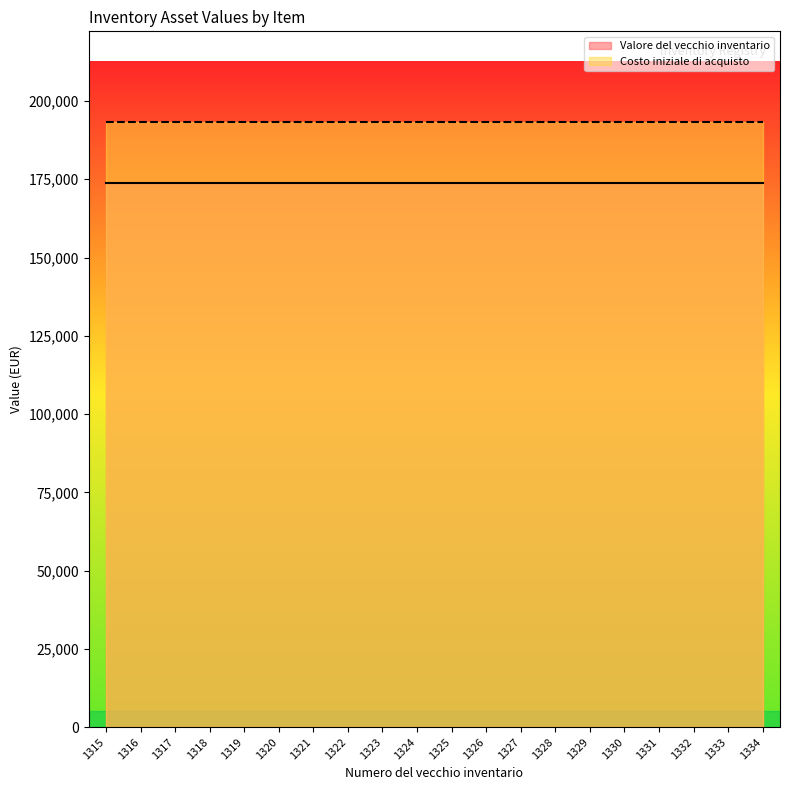

List the series in order of their peak value, lowest first.

Valore del vecchio inventario, Costo iniziale di acquisto